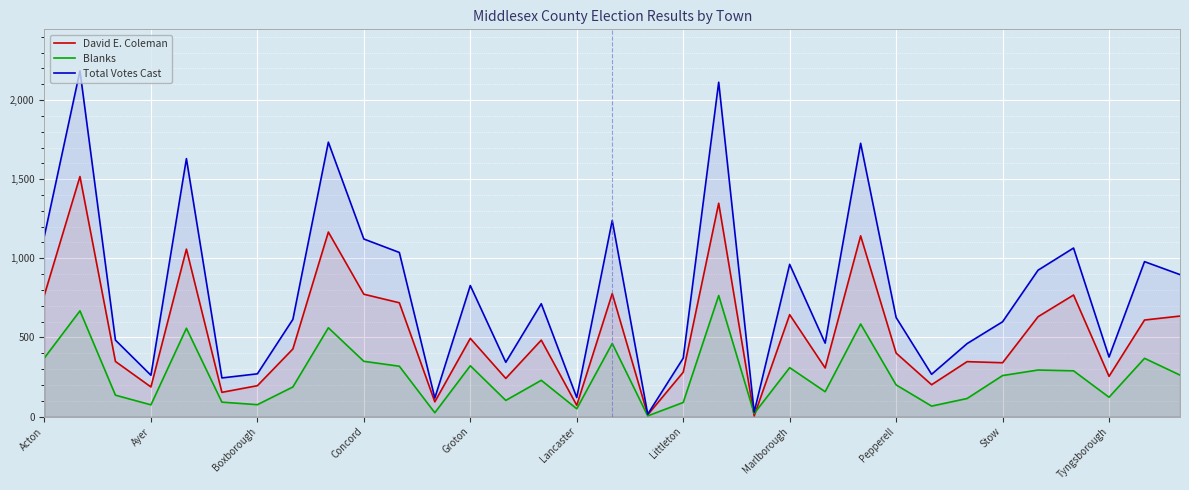

Count the number of data series in this chart.

3